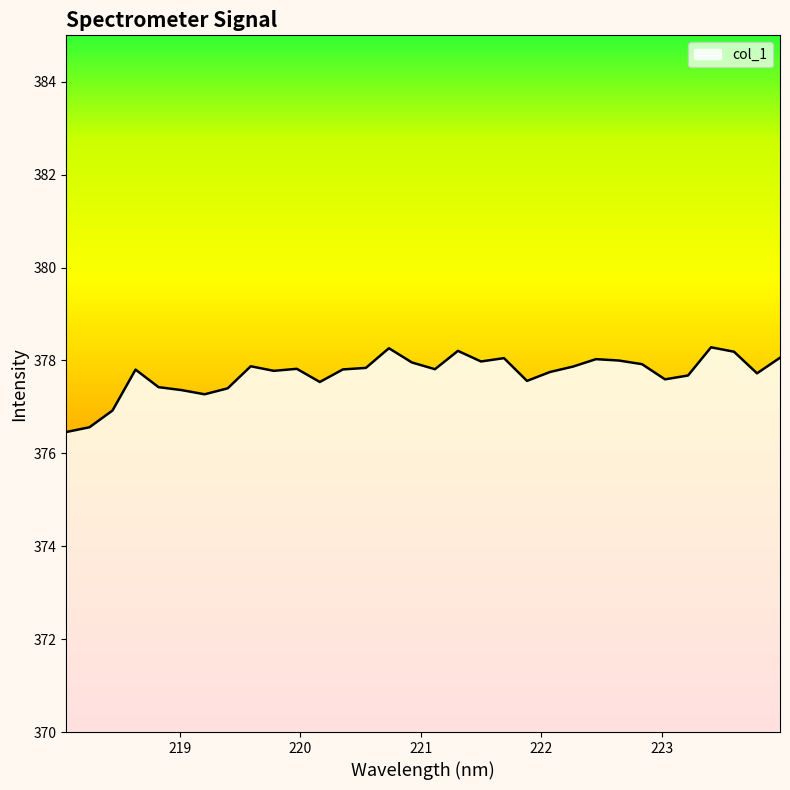

What is the greatest value displayed?

378.3